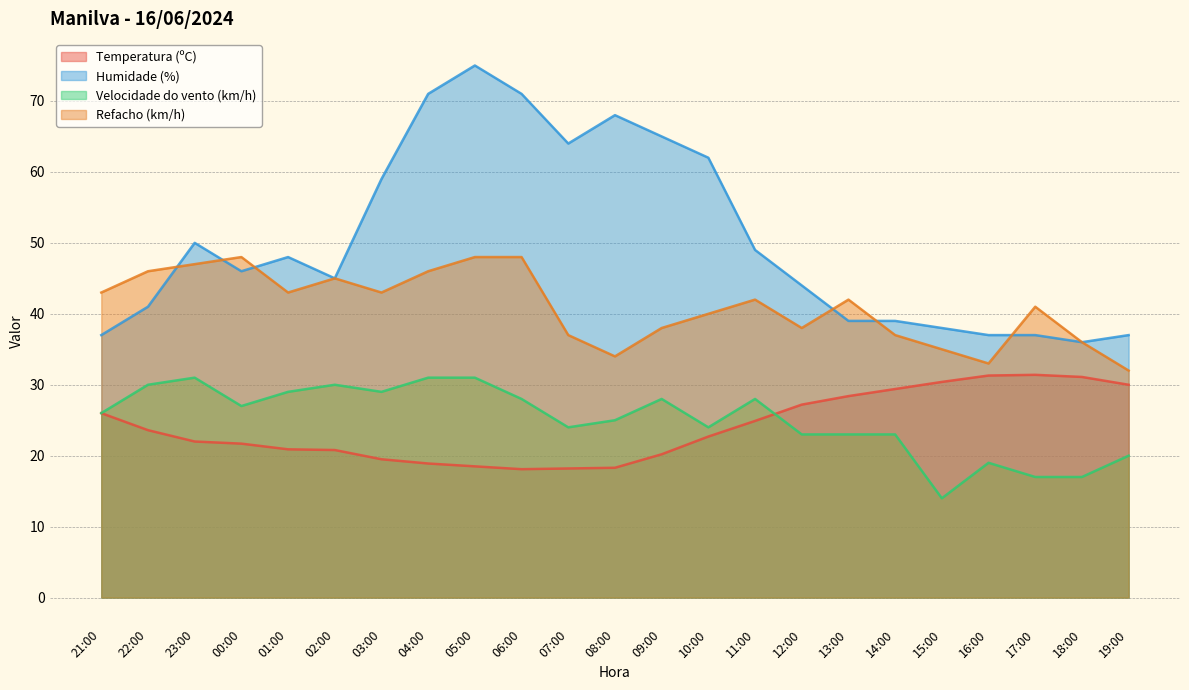

List the labels in order of Humidade (%) value, smallest first.

18:00, 21:00, 16:00, 17:00, 19:00, 15:00, 13:00, 14:00, 22:00, 12:00, 02:00, 00:00, 01:00, 11:00, 23:00, 03:00, 10:00, 07:00, 09:00, 08:00, 04:00, 06:00, 05:00